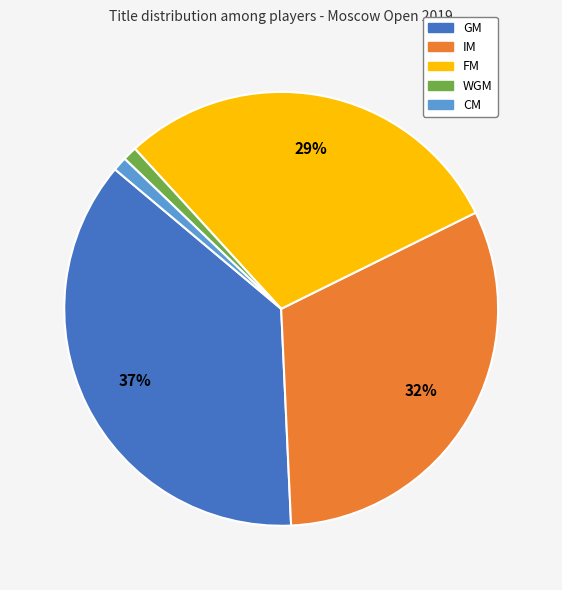

What percentage is the GM slice, to the nearest percent?

37%